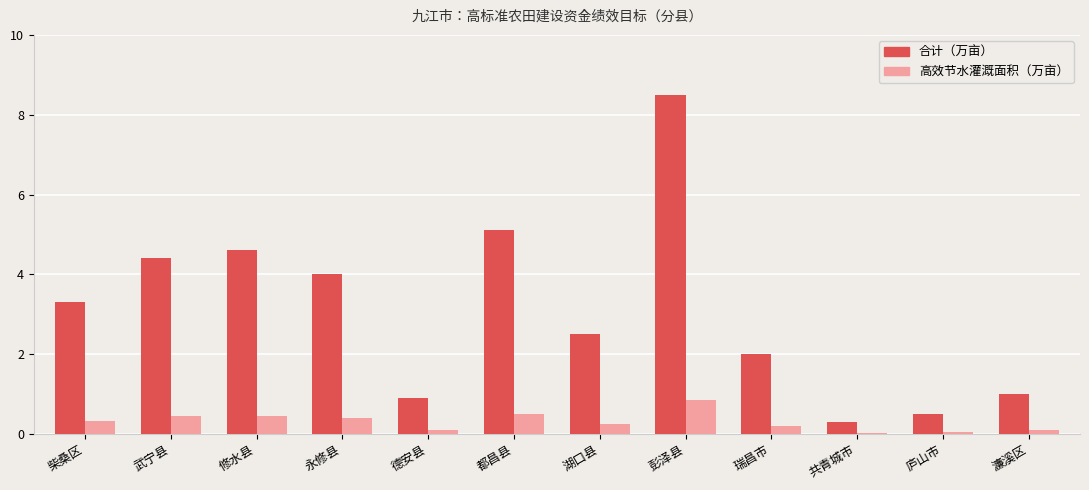

What is the minimum value for 合计（万亩）?

0.3